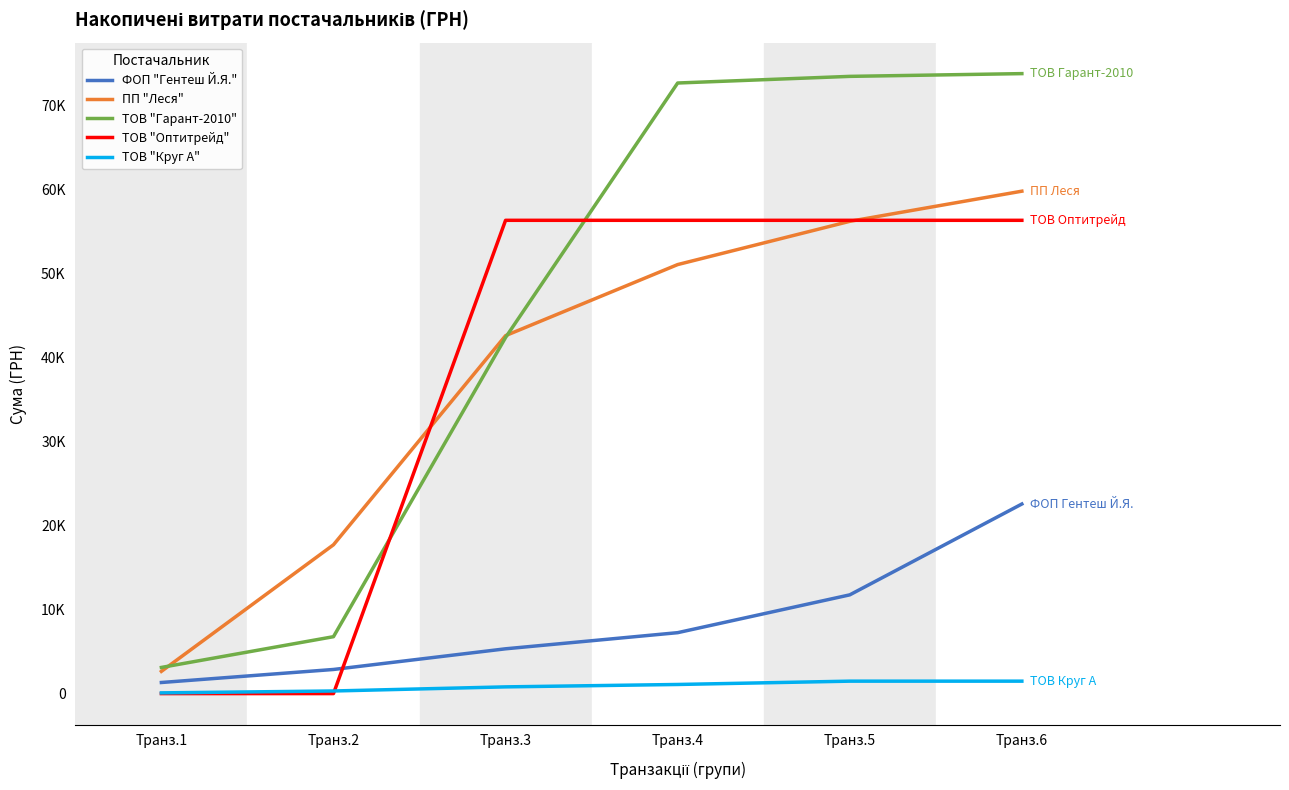

Is this an area chart (filled region under the line)?

No